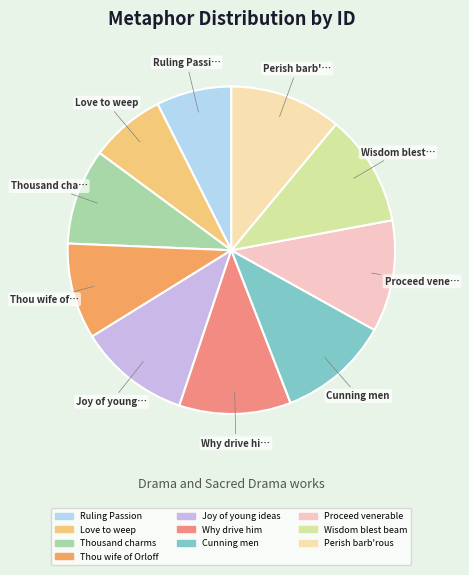

How many slices are in this pie chart?

10